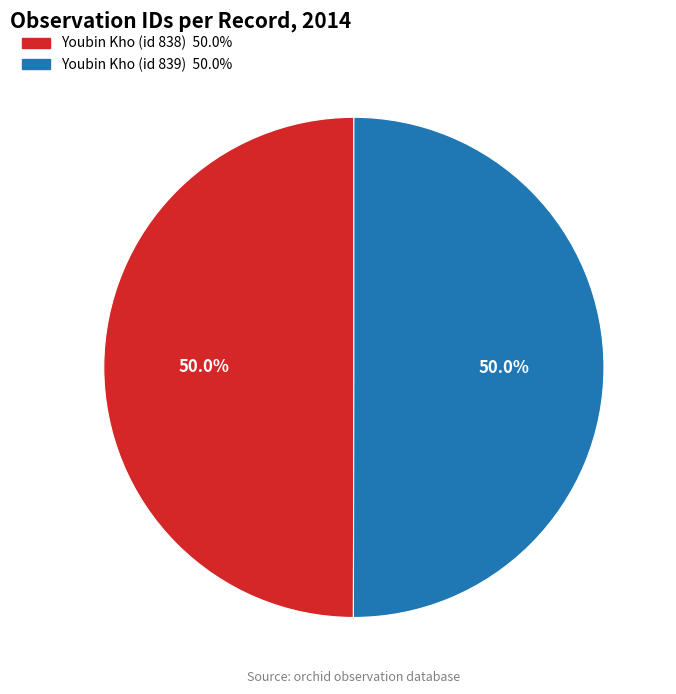

How many slices are in this pie chart?

2